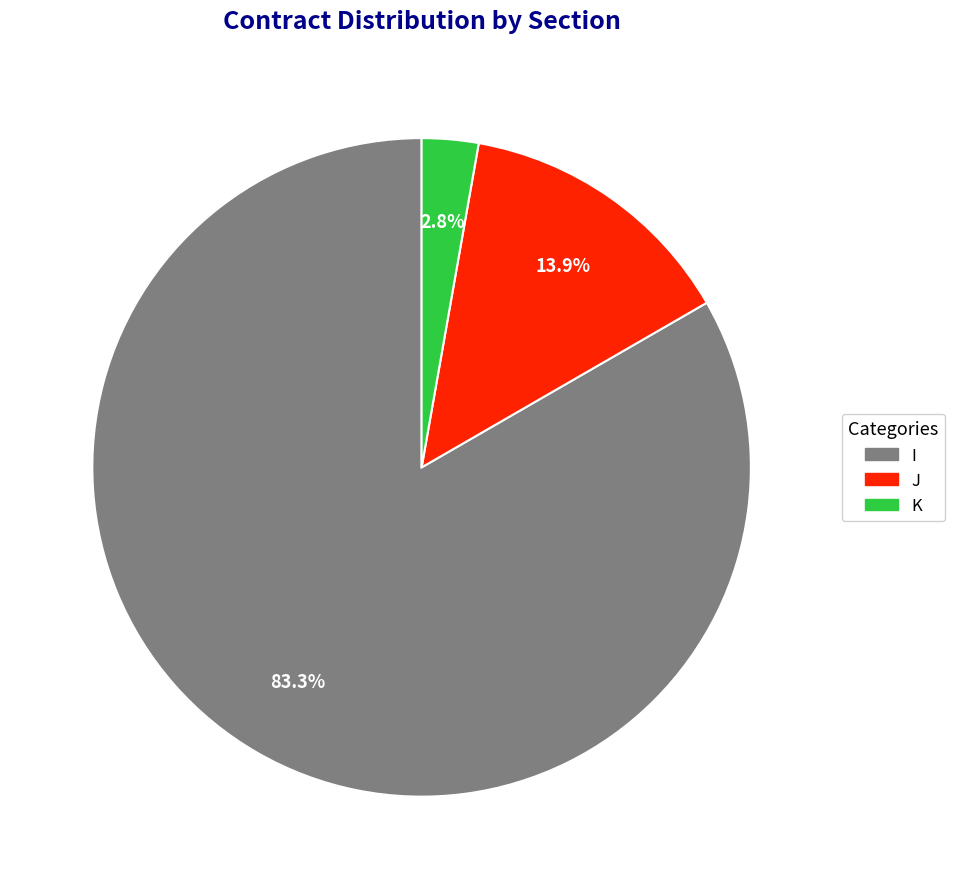

Which slice is the largest?

I